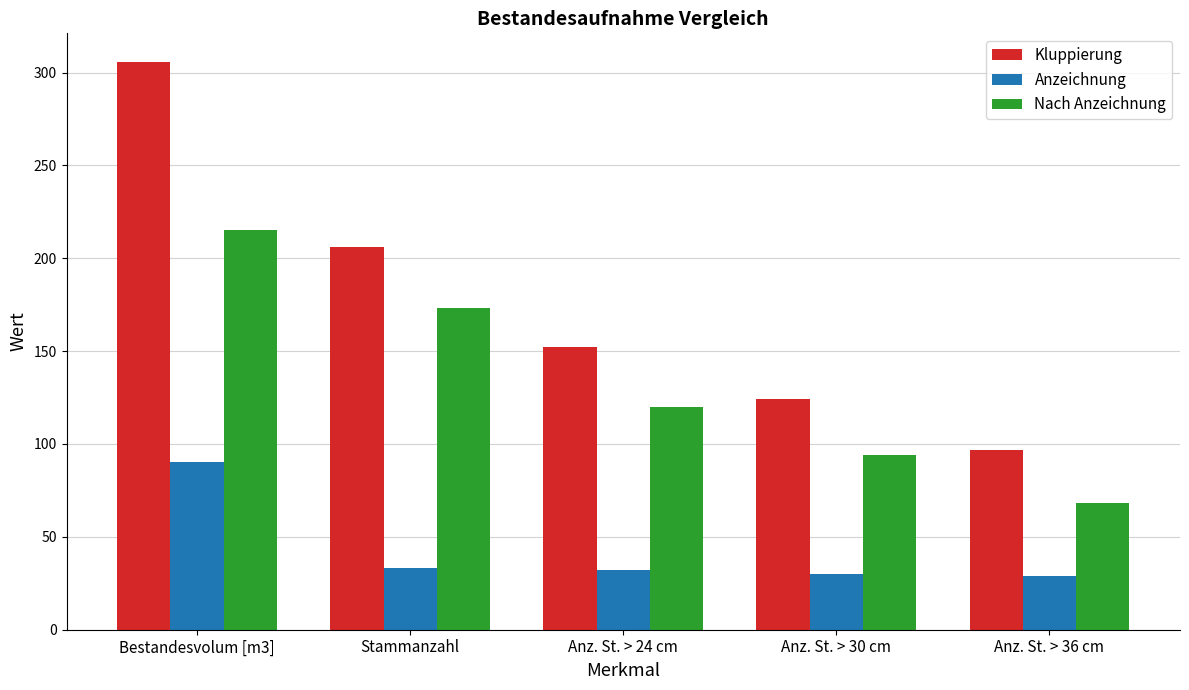

What is the approximate value of Anzeichnung at Anz. St. > 30 cm?

30.0